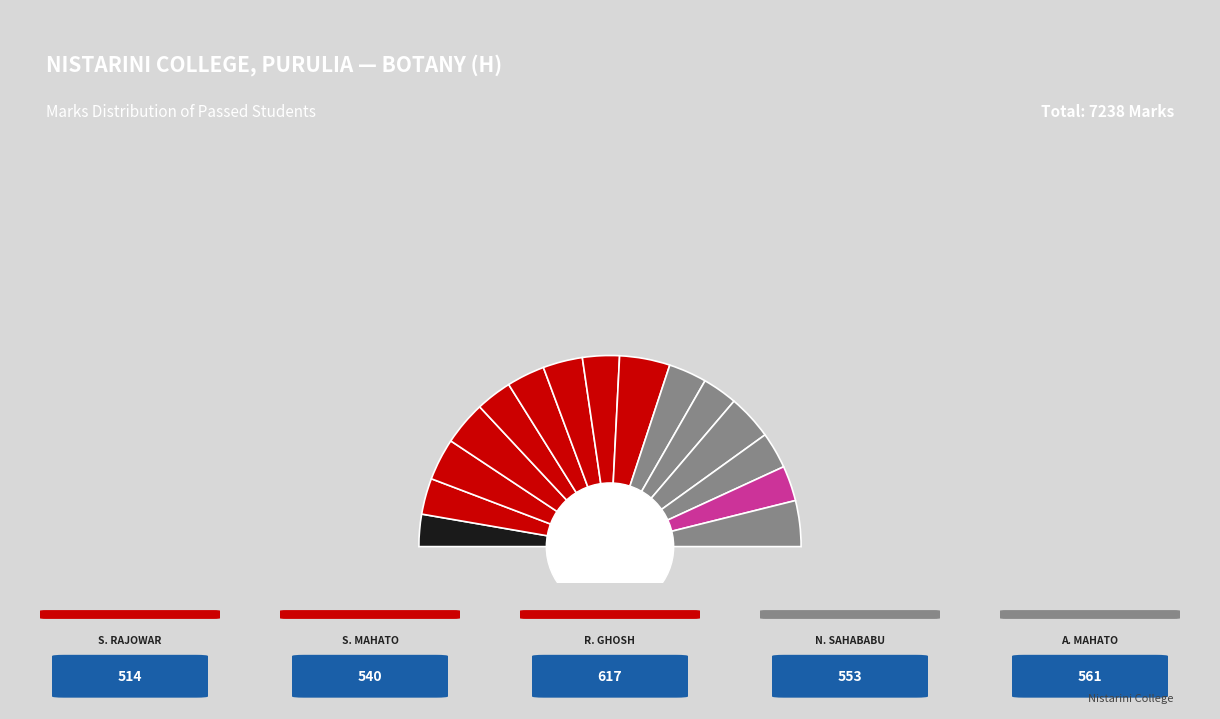

To the nearest percent, what is the average slice percentage?

7%